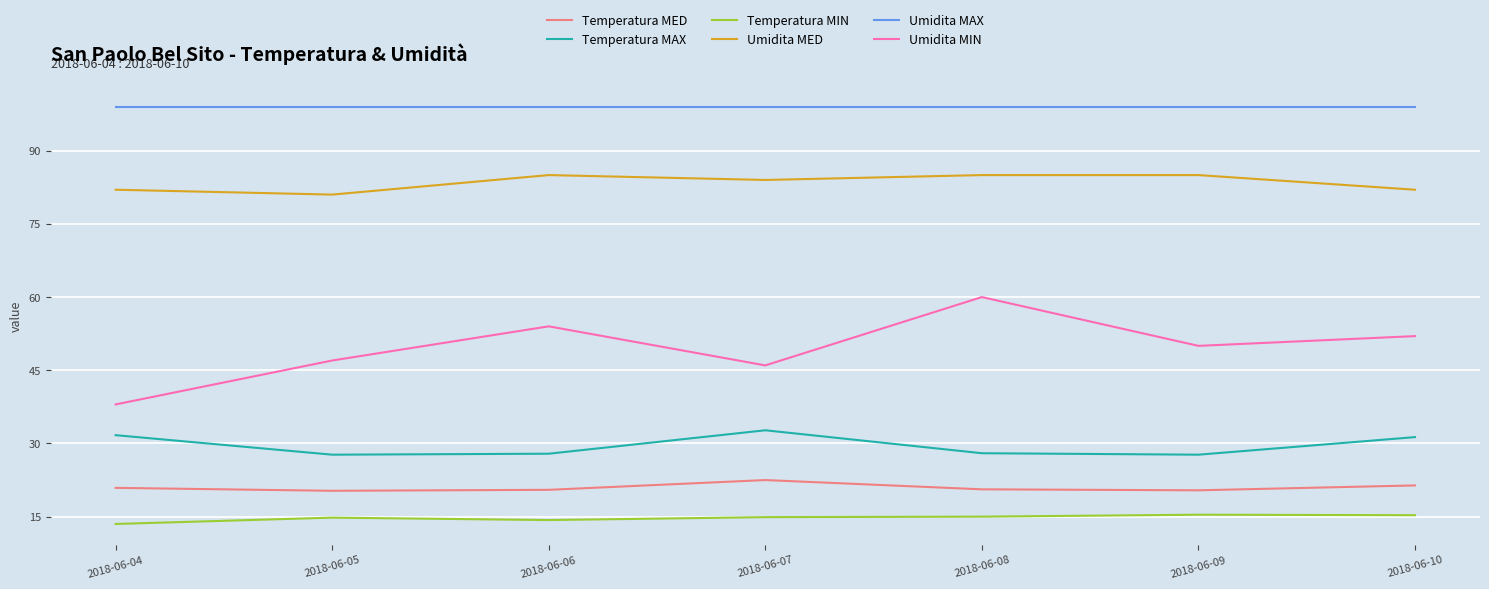

The value of Temperatura MAX at 2018-06-09 is 48.7. True or false?

False